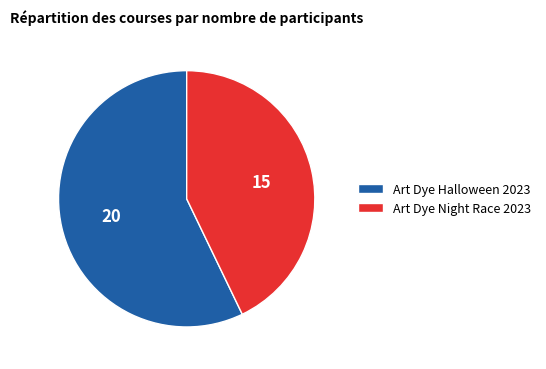

What is the ratio of the value at Art Dye Halloween 2023 to the value at Art Dye Night Race 2023?

1.3